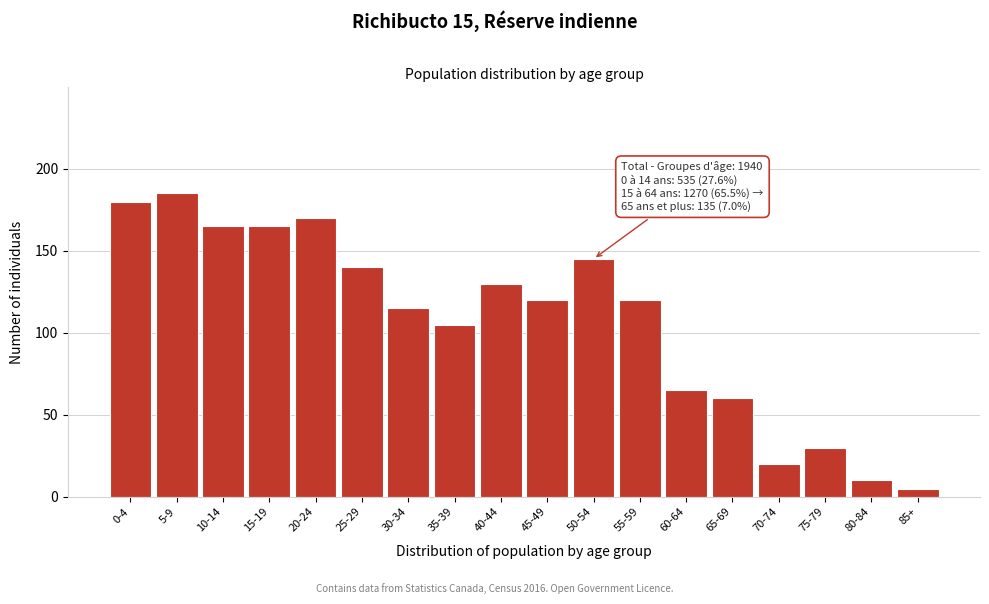

Reading left to right, extract all data points from this chart.

180	185	165	165	170	140	115	105	130	120	145	120	65	60	20	30	10	5